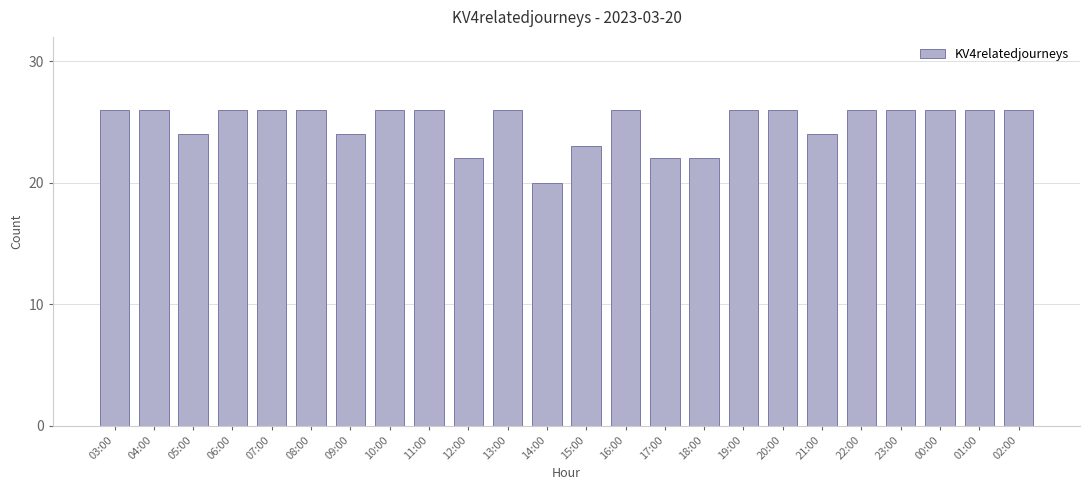

What is the greatest value displayed?

26